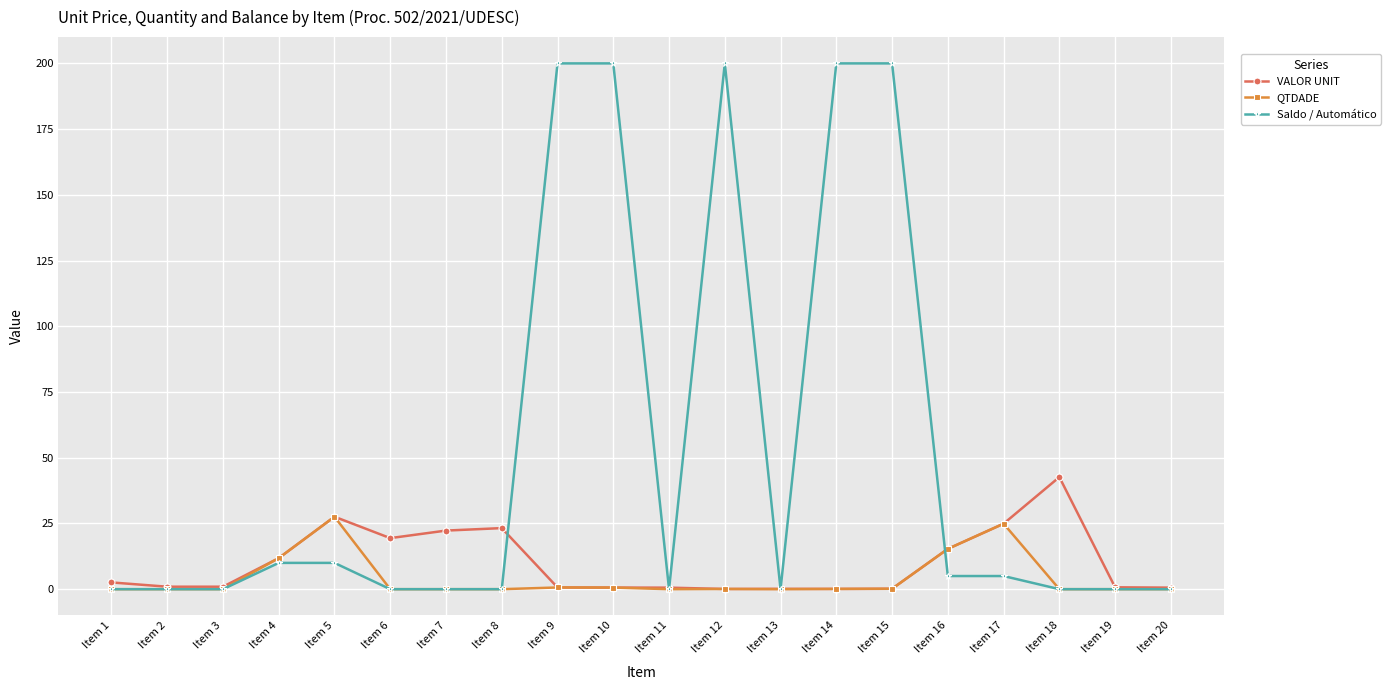

Rank the series by their maximum value, from lowest to highest.

QTDADE, VALOR UNIT, Saldo / Automático